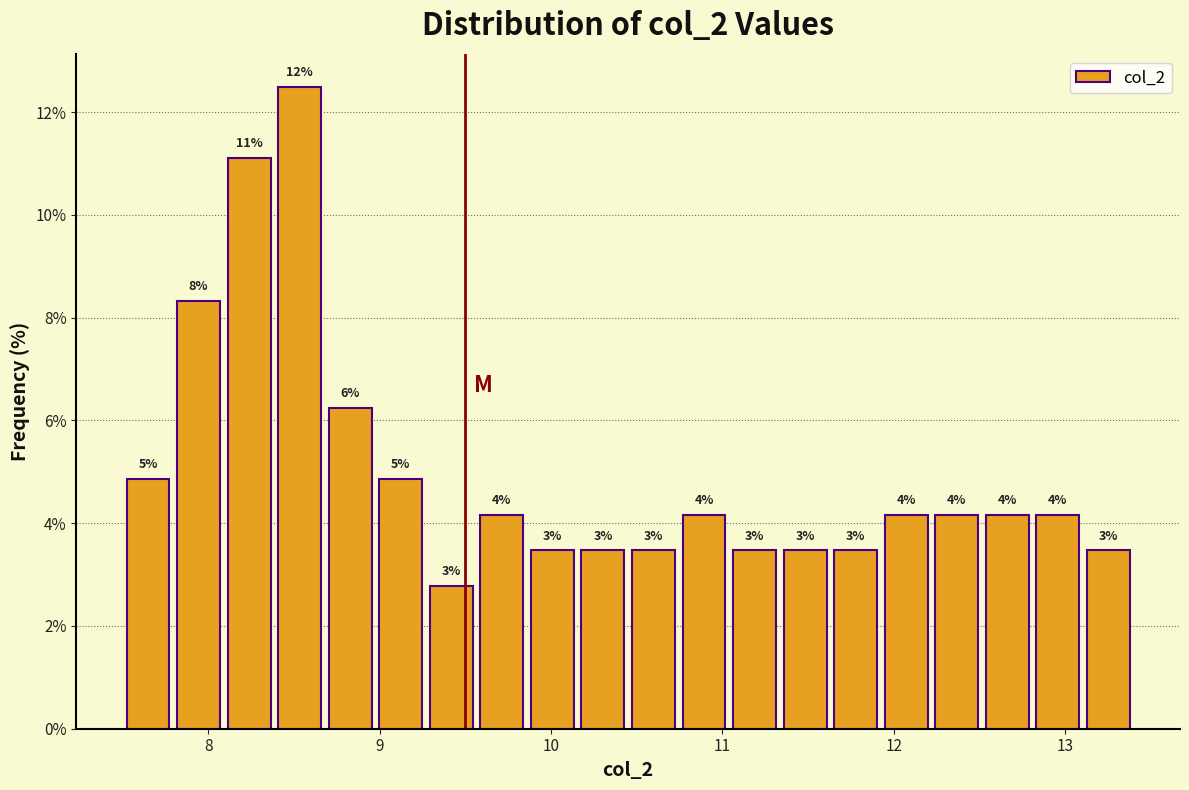

Read against the x-axis, roughly where is the centre of the tallest bar?

8.5